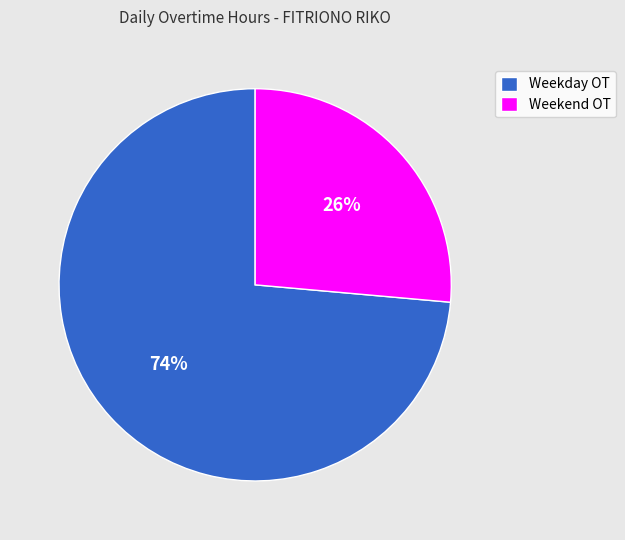

To the nearest percent, what percentage of the pie is Weekend OT?

26%